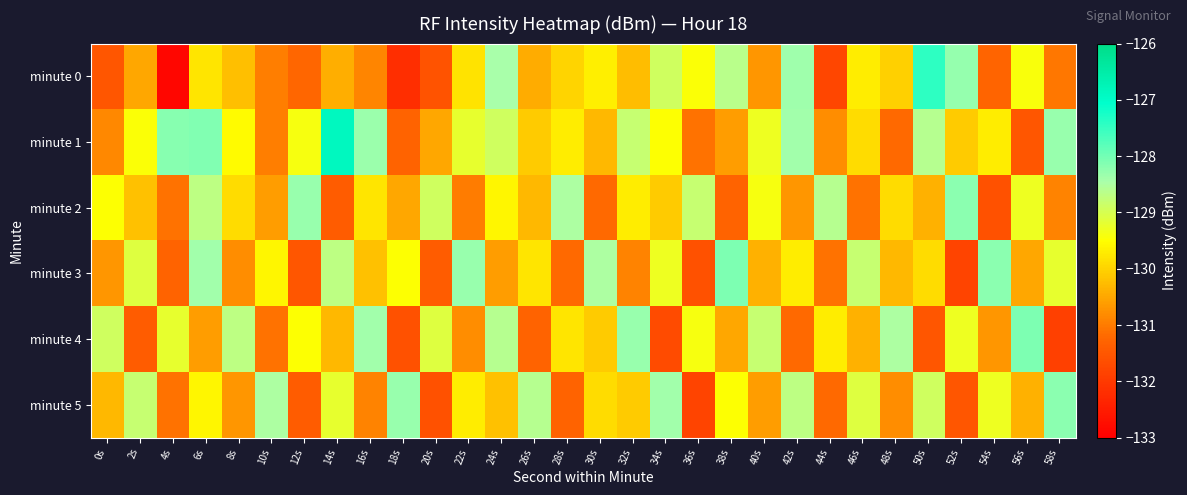

List the series in order of their peak value, lowest first.

minute 2, minute 5, minute 3, minute 4, minute 0, minute 1